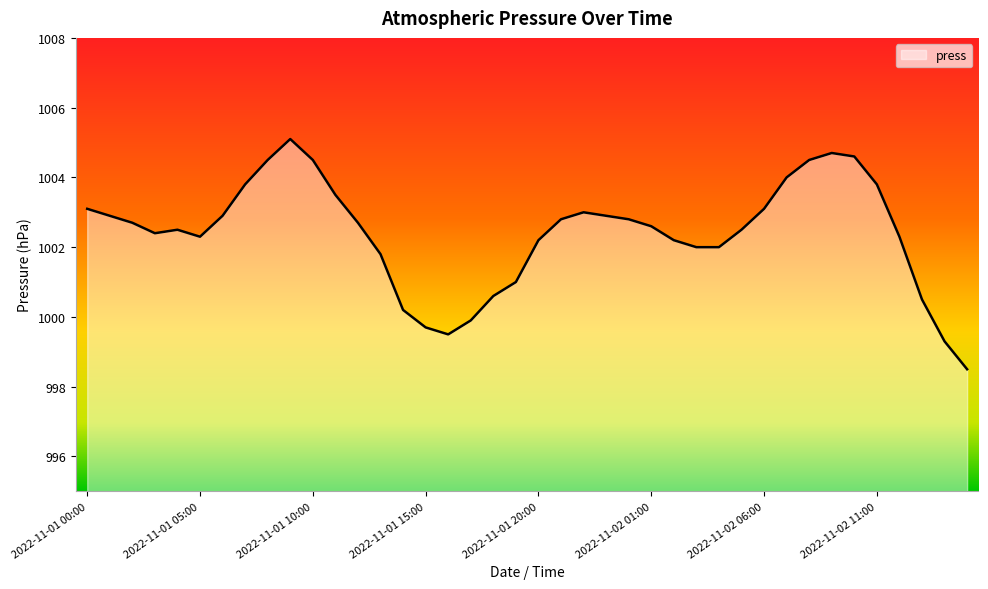

How many lines are shown in the chart?

1